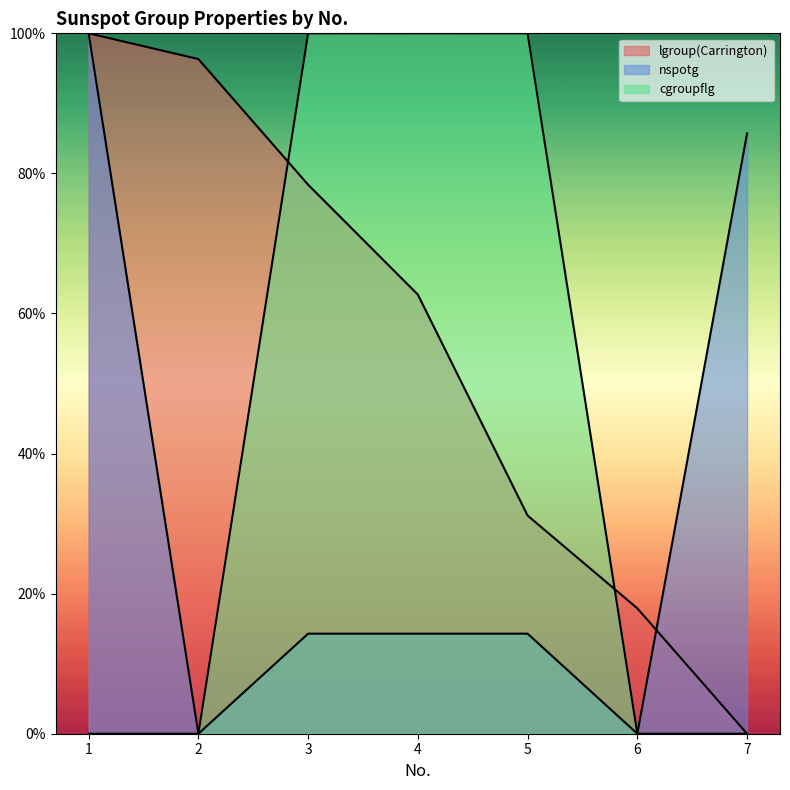

How many data points in nspotg are above 14?

5